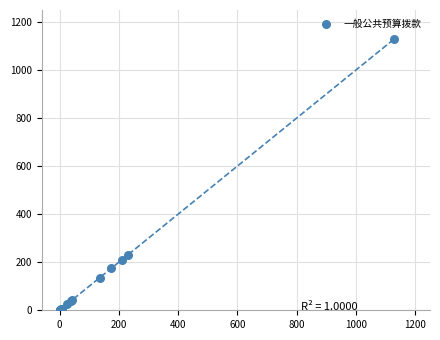

What Y value in the scatter plot is closest to 565?

231.9